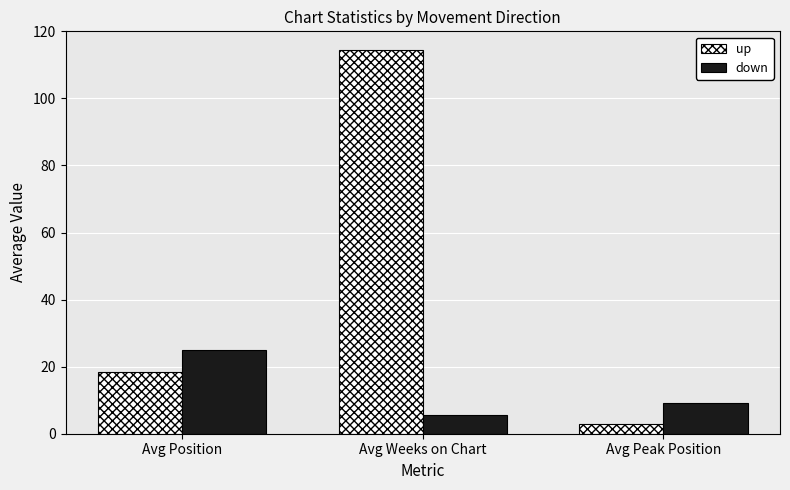

What is the sum of the up values at Avg Weeks on Chart and Avg Position?

132.9